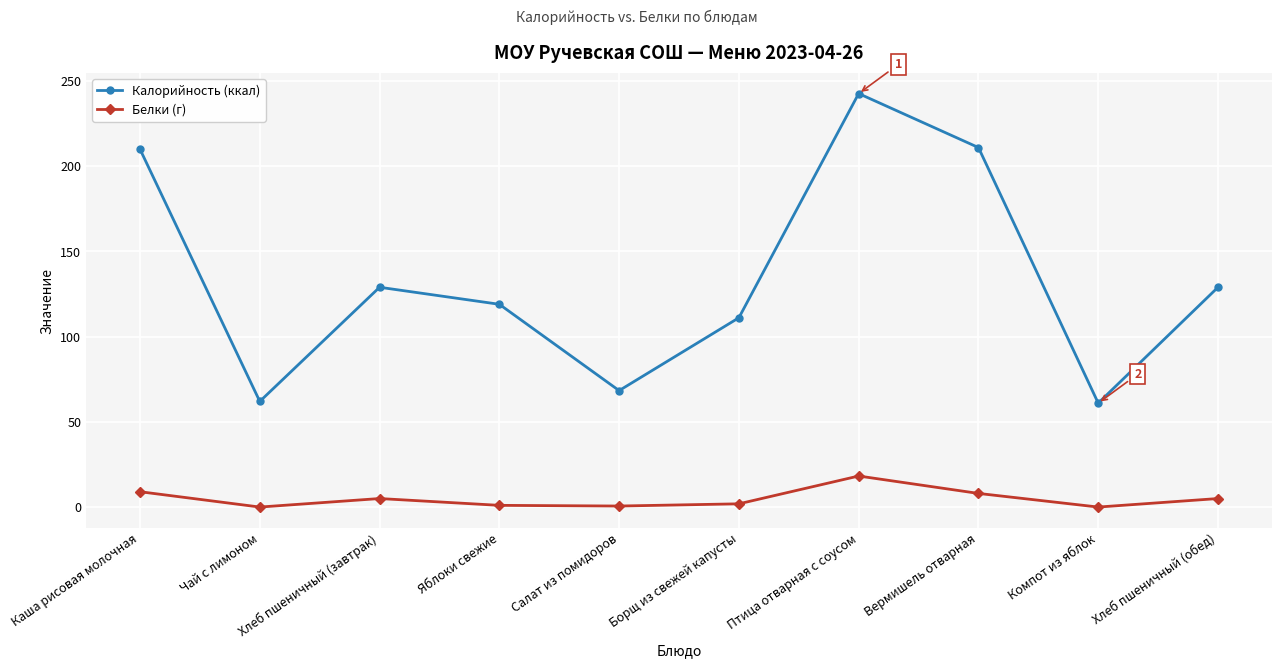

At how many categories does at least one series exceed 55?

10